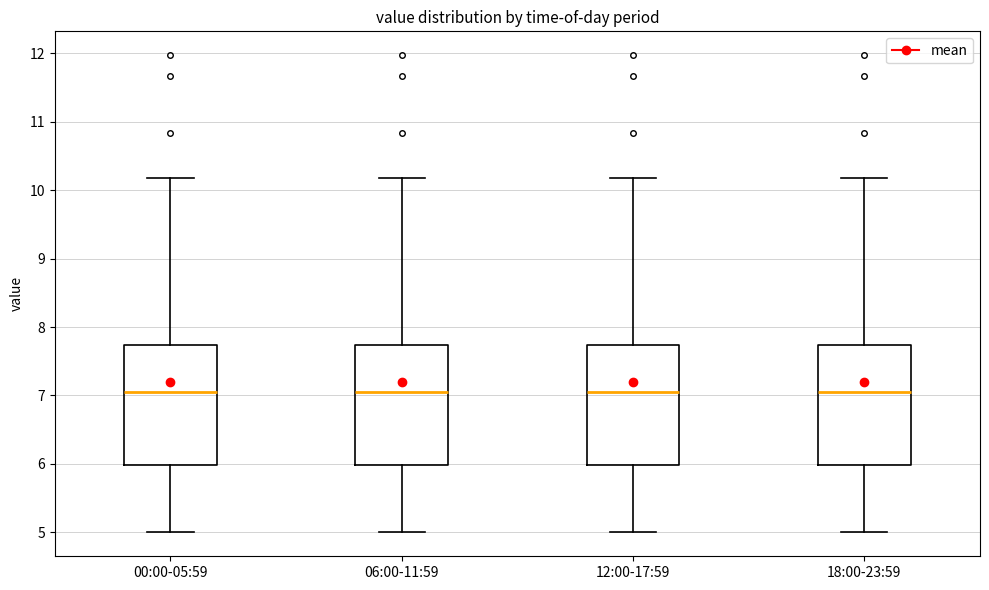

Reading left to right, transcribe this box plot: for each box, give where its median line is, the range the box spans, and where its two whiskers end, as read against the y-axis. The values are not printed on the chart, so give them approximately, as read against the axis.

00:00-05:59: median 7.1, box 6.0 to 7.7, whiskers 5.0 to 10.2
06:00-11:59: median 7.1, box 6.0 to 7.7, whiskers 5.0 to 10.2
12:00-17:59: median 7.1, box 6.0 to 7.7, whiskers 5.0 to 10.2
18:00-23:59: median 7.1, box 6.0 to 7.7, whiskers 5.0 to 10.2